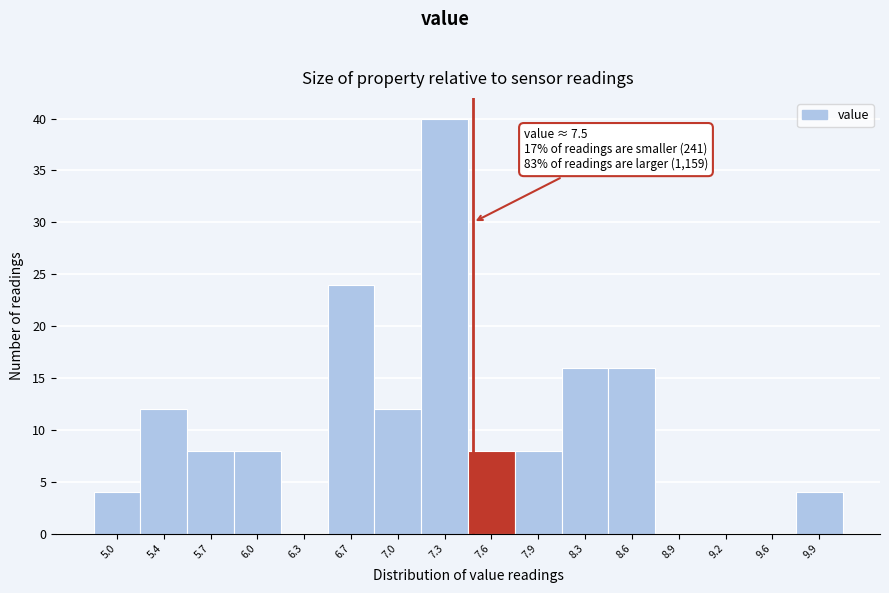

Over which range of the x-axis is the bar tallest?

7.15 to 7.45